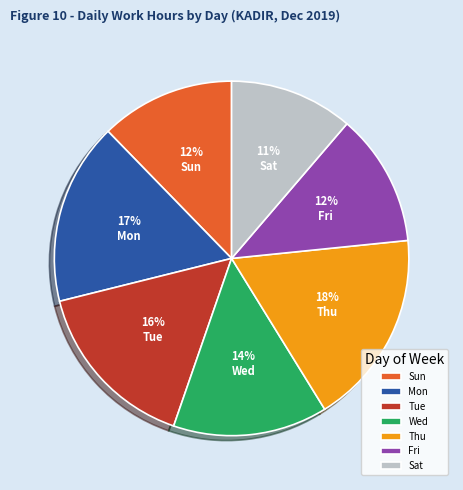

To the nearest percent, what percentage of the pie is Sun?

12%